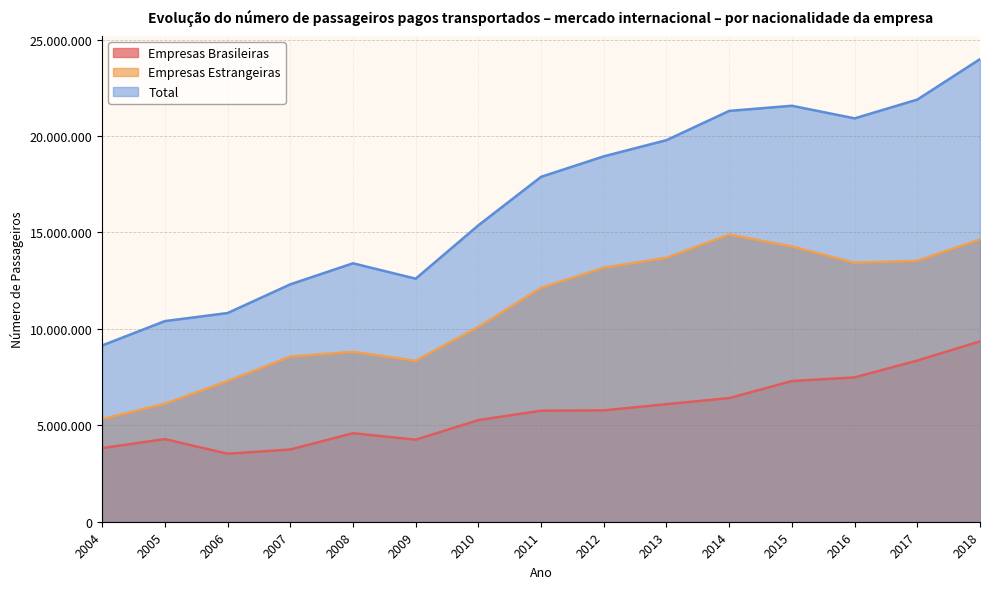

Rank the series by their average value, from lowest to highest.

Empresas Brasileiras, Empresas Estrangeiras, Total